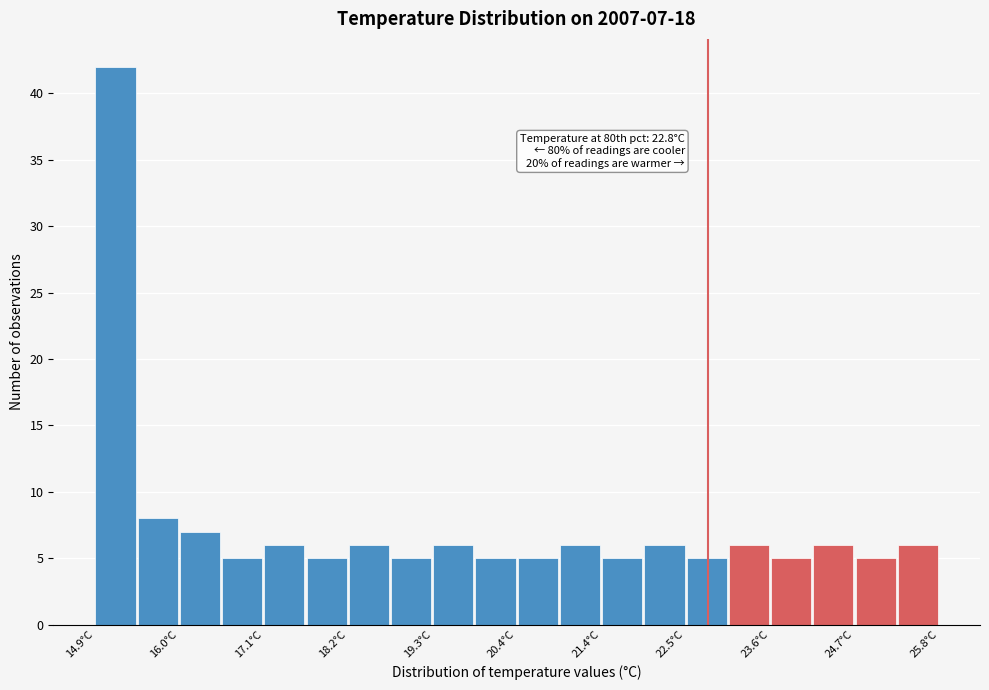

Read against the x-axis, roughly where is the centre of the tallest bar?

15.2